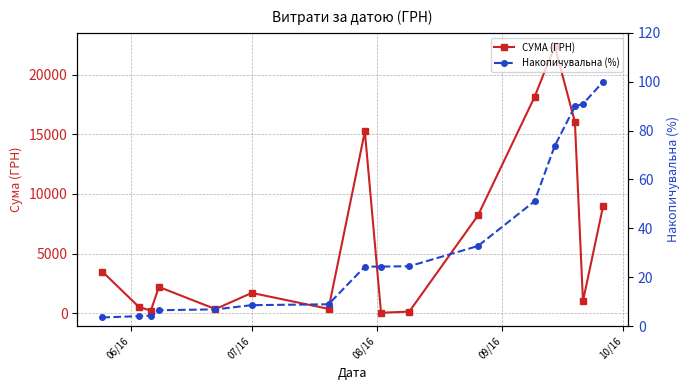

What is the value of the СУМА (ГРН) point at the 11th from the left?

8198.9